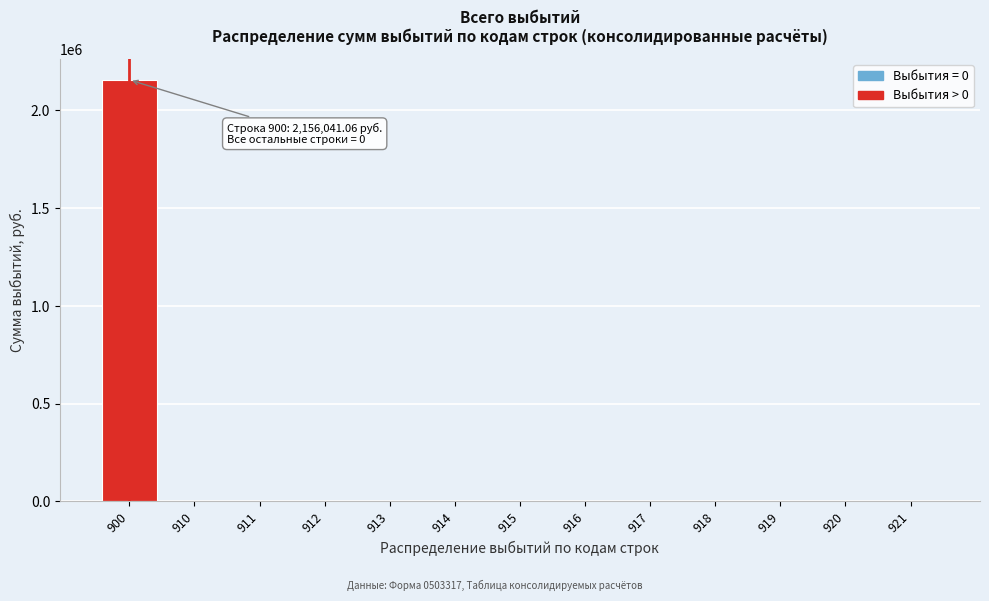

Reading left to right, list all the values displayed in this chart.

900=2156041.1	910=0.0	911=0.0	912=0.0	913=0.0	914=0.0	915=0.0	916=0.0	917=0.0	918=0.0	919=0.0	920=0.0	921=0.0